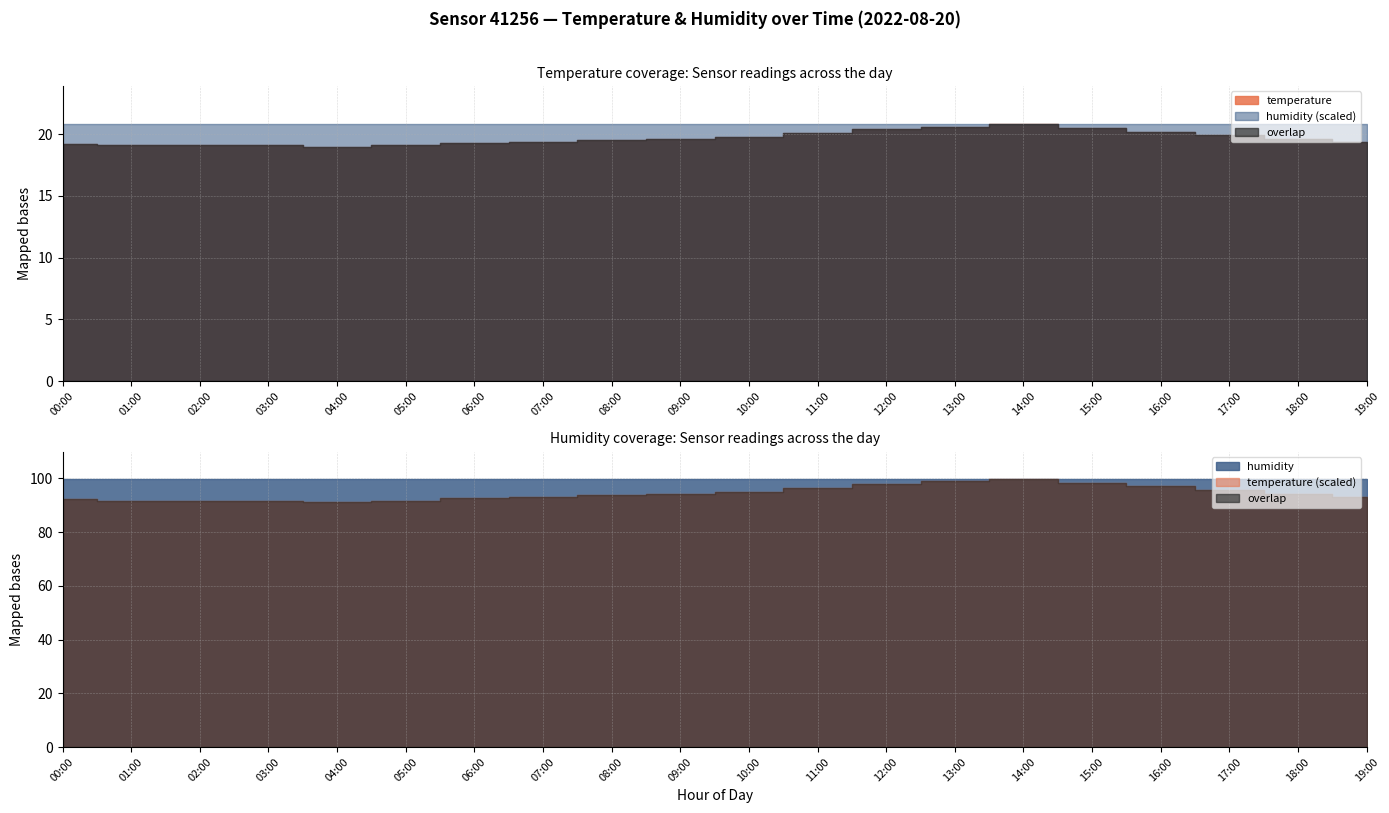

How many interior local valleys does the temperature series have?

1